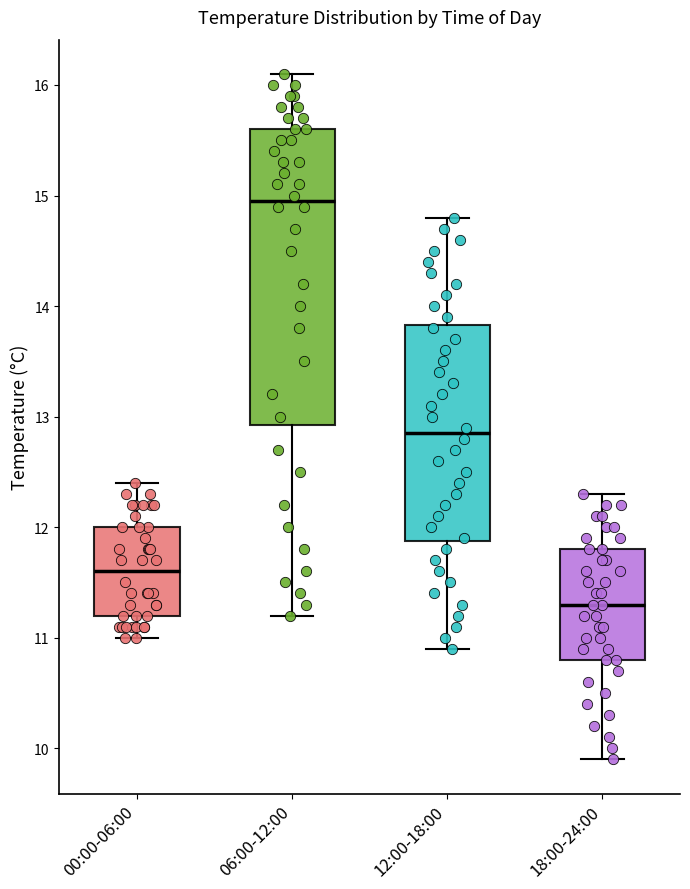

Comparing the boxes themselves (not the whiskers), which one is the tallest?

06:00-12:00